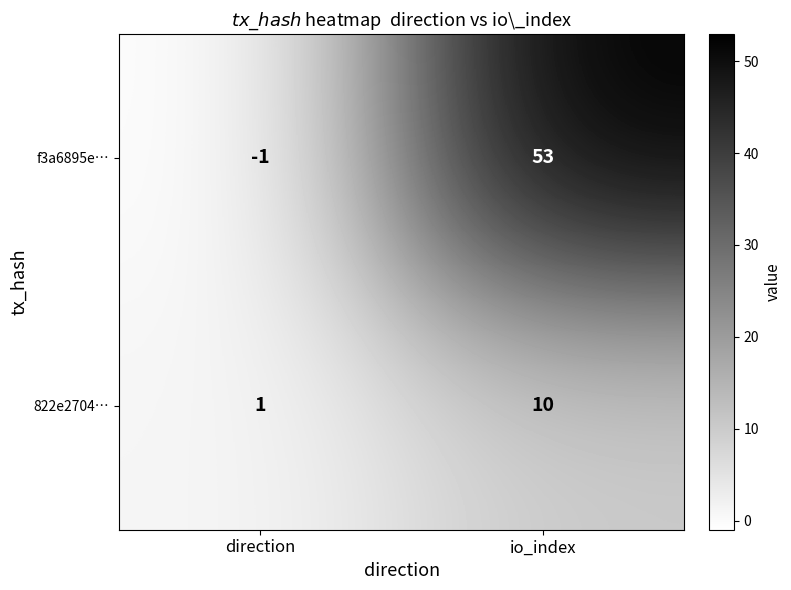

How many data points does each series have?

2